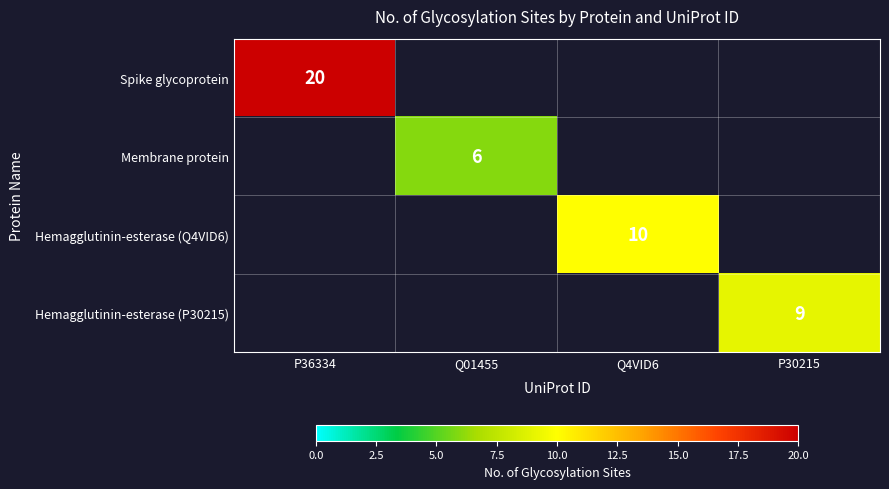

Count the number of data series in this chart.

4